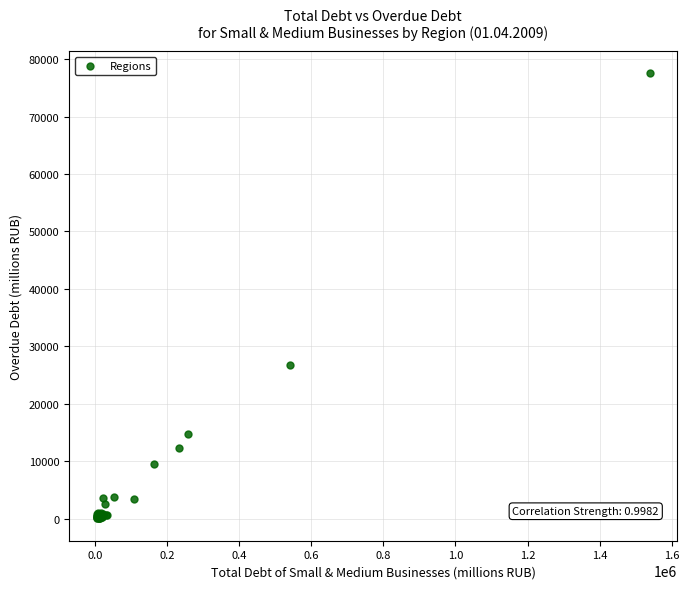

What Y value in the scatter plot is closest to 38800?

26773.5